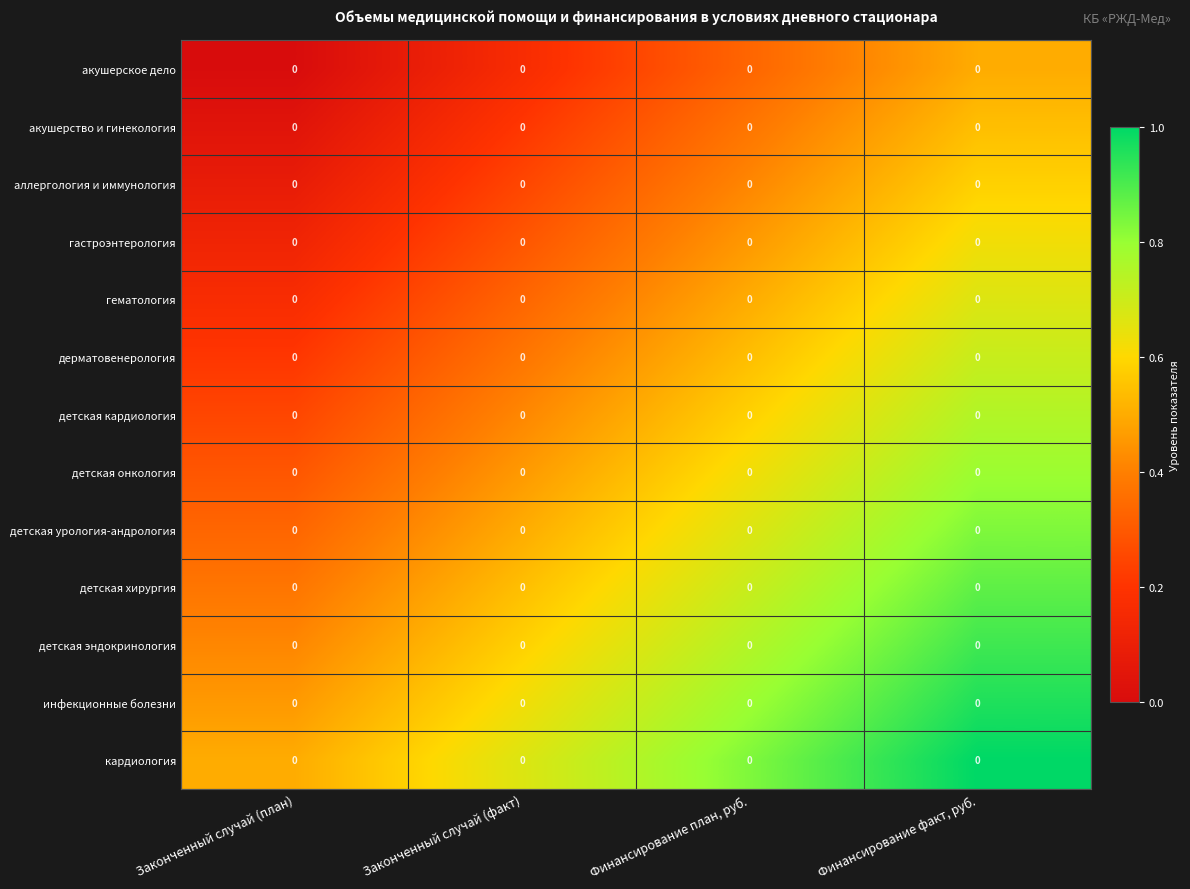

Which has a higher value, Законченный случай (факт) or Законченный случай (план)?

Законченный случай (факт)